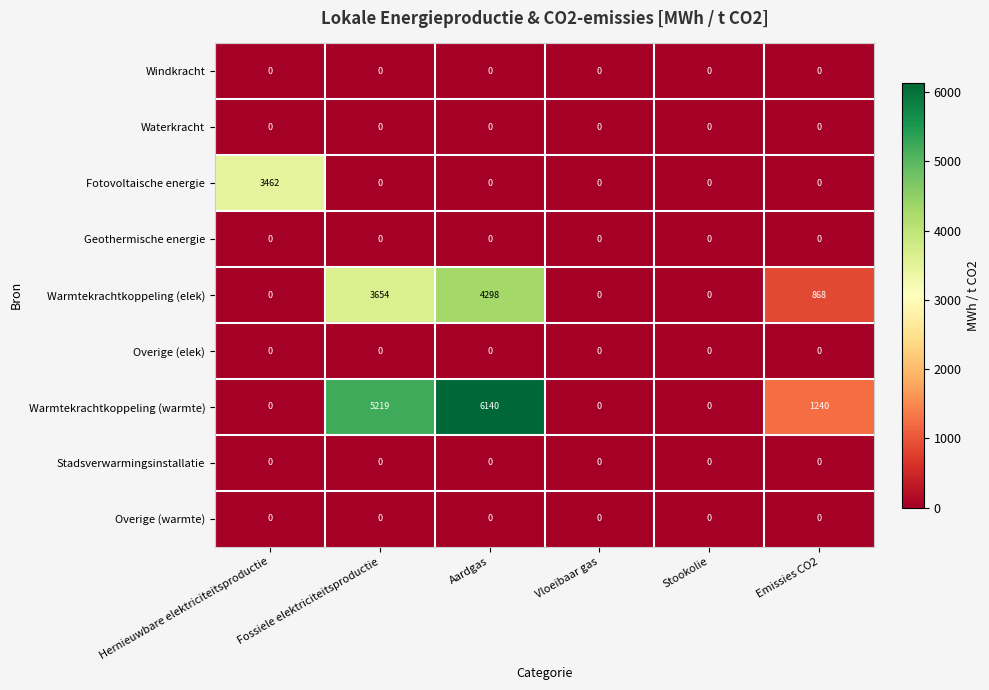

Which series changed the most between Vloeibaar gas and Emissies CO2?

Warmtekrachtkoppeling (warmte)